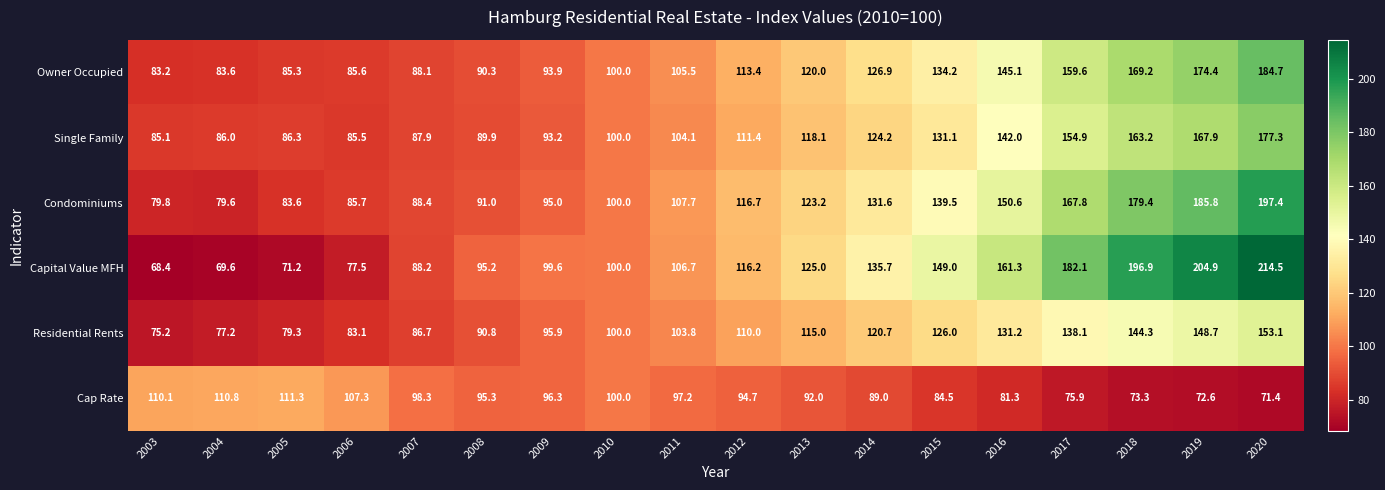

Where does the Condominiums series first go above 116?

2012